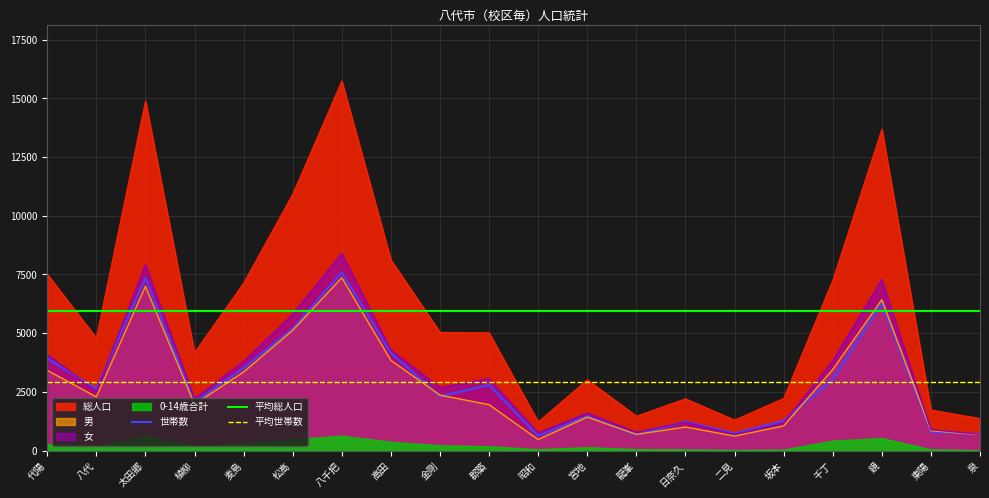

At which category does the chart reach its minimum across all series?

昭和